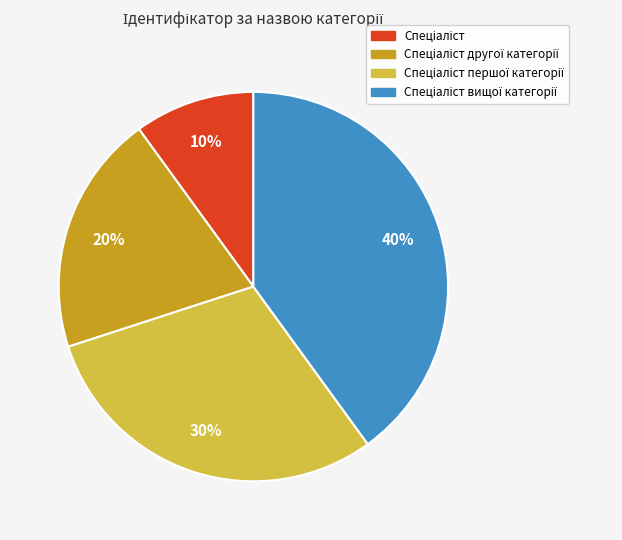

To the nearest percent, what is the difference between the largest and smallest slice percentages?

30%